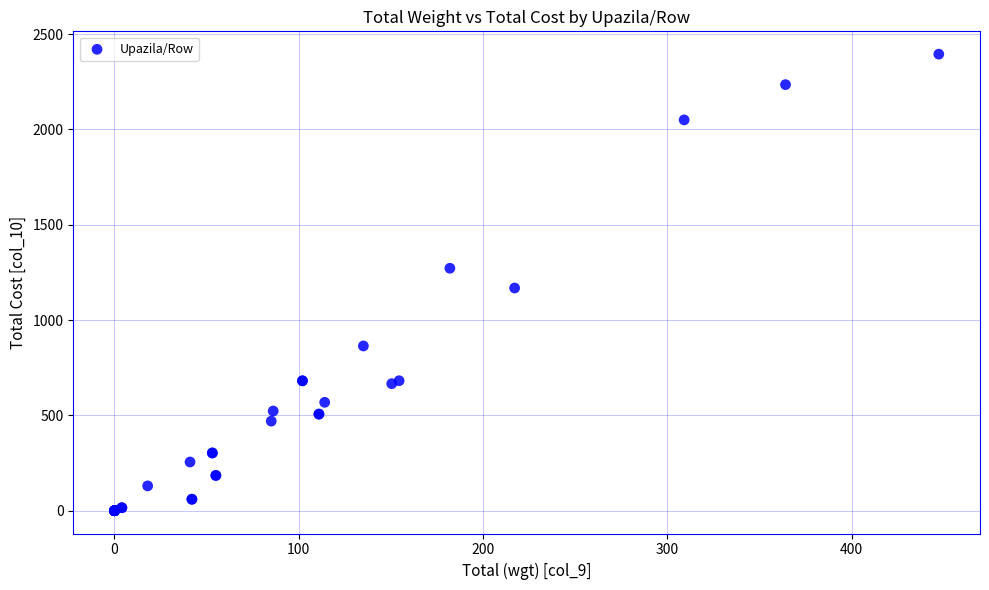

What Y value in the scatter plot is closest to 1197?

1168.1